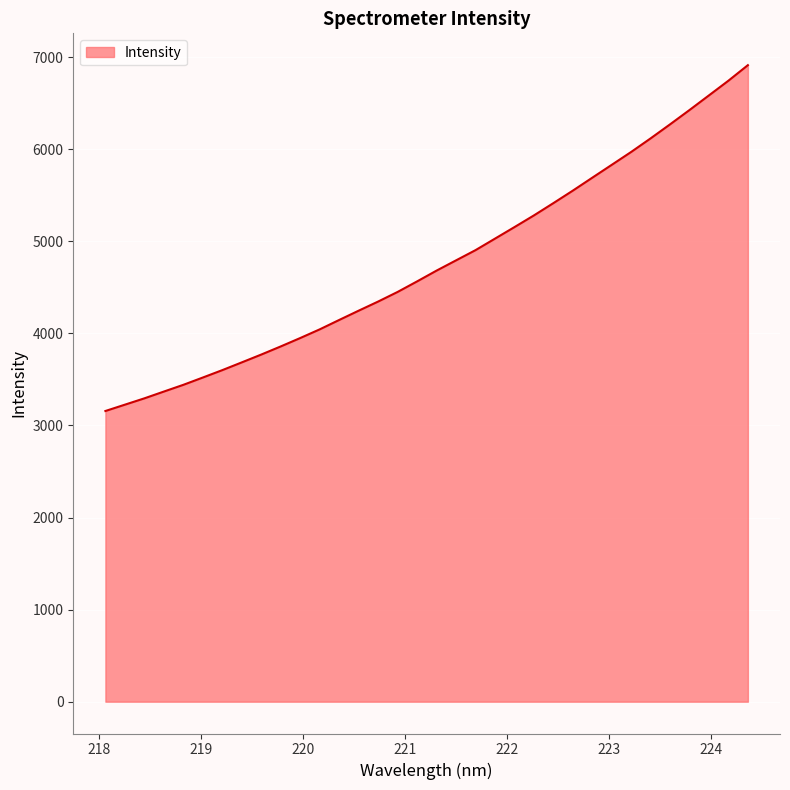

What is the minimum value shown in the chart?

3157.4